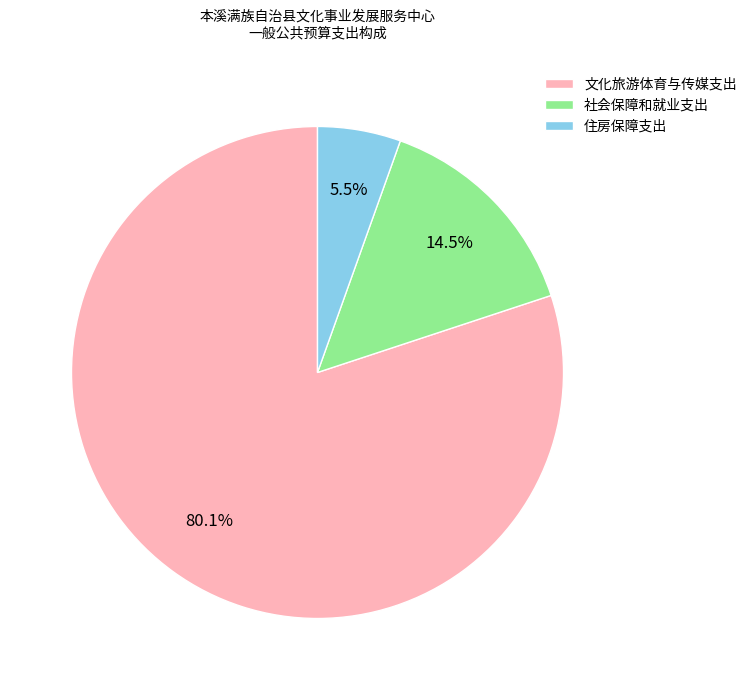

To the nearest percent, what is the average slice percentage?

33%